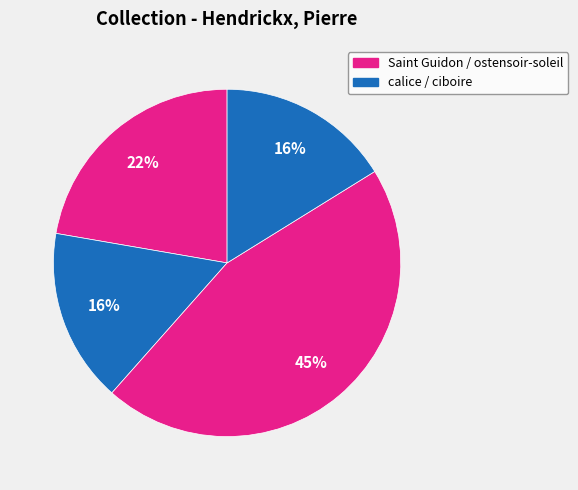

How many segments does this pie chart have?

4